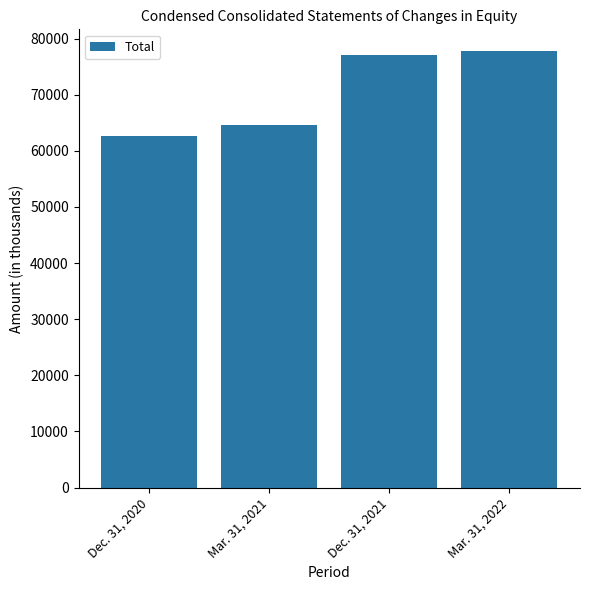

What is the greatest value displayed?

77773